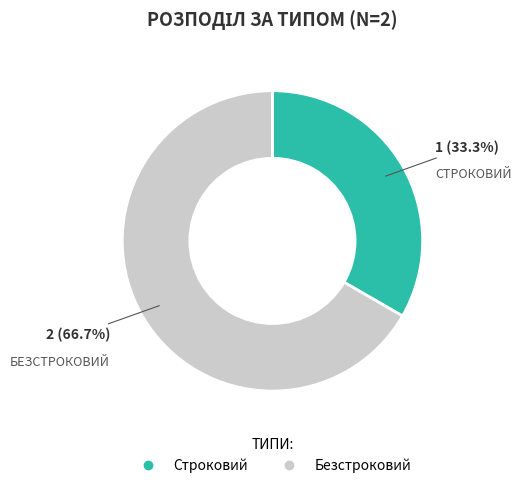

Is there a majority slice in this chart?

Yes